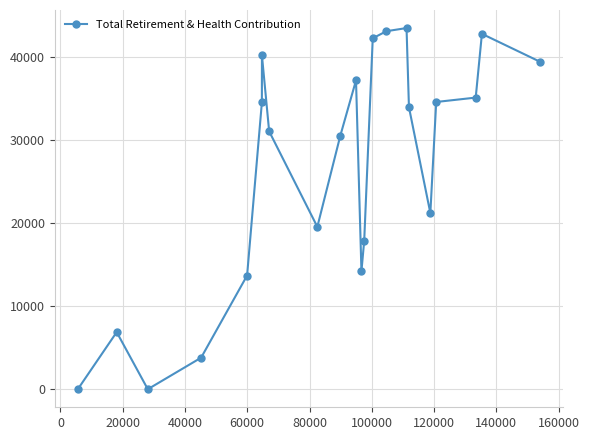

True or false: the data has more than 2 interior local peaks.

True